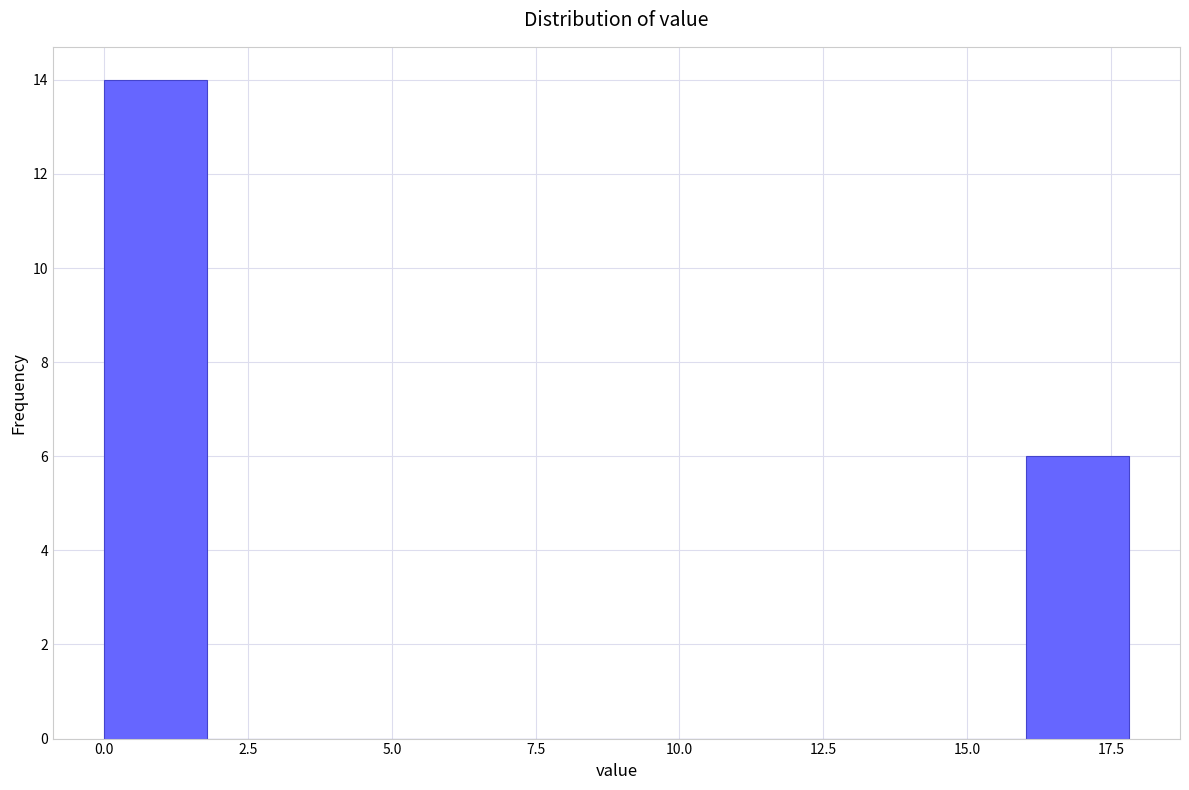

Around what value on the x-axis is the tallest bar? Give the approximate position of its centre, as read against the axis.

1.0